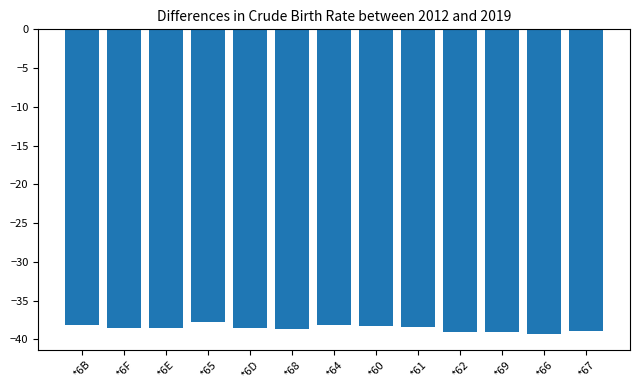

What position from the right is *67?

1